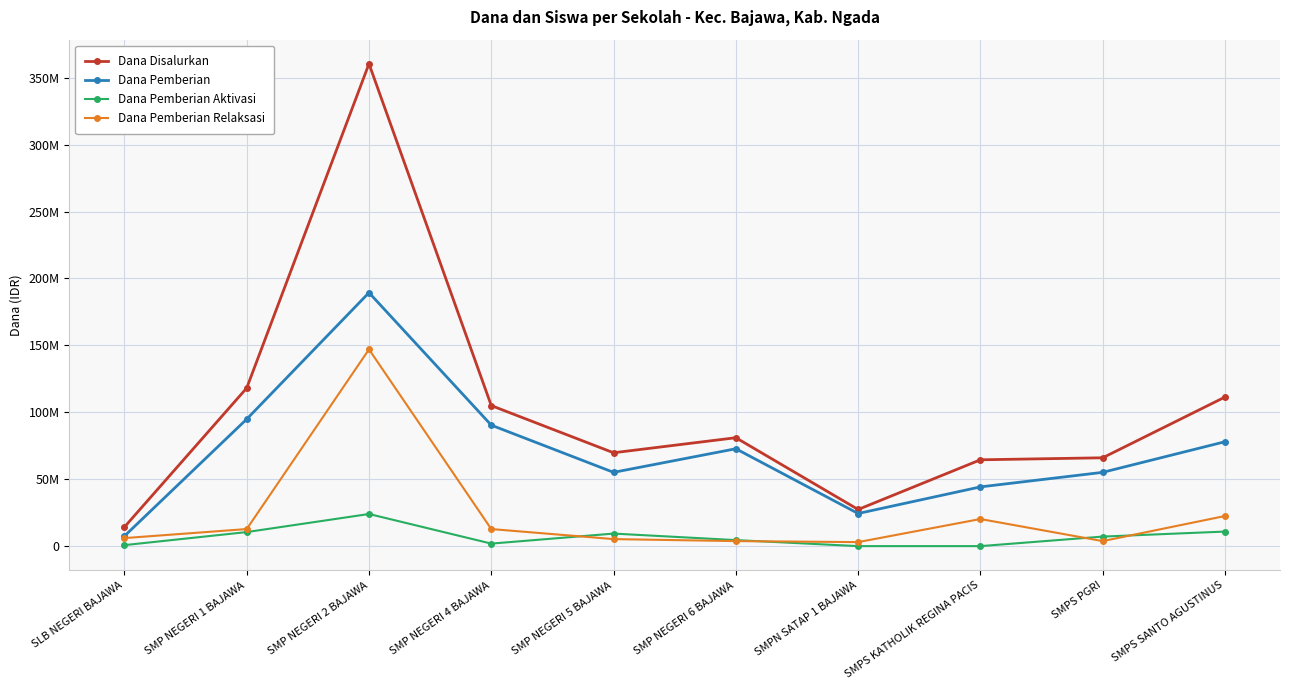

What is the spread (max minus min) of values at SMPS PGRI?

62250000